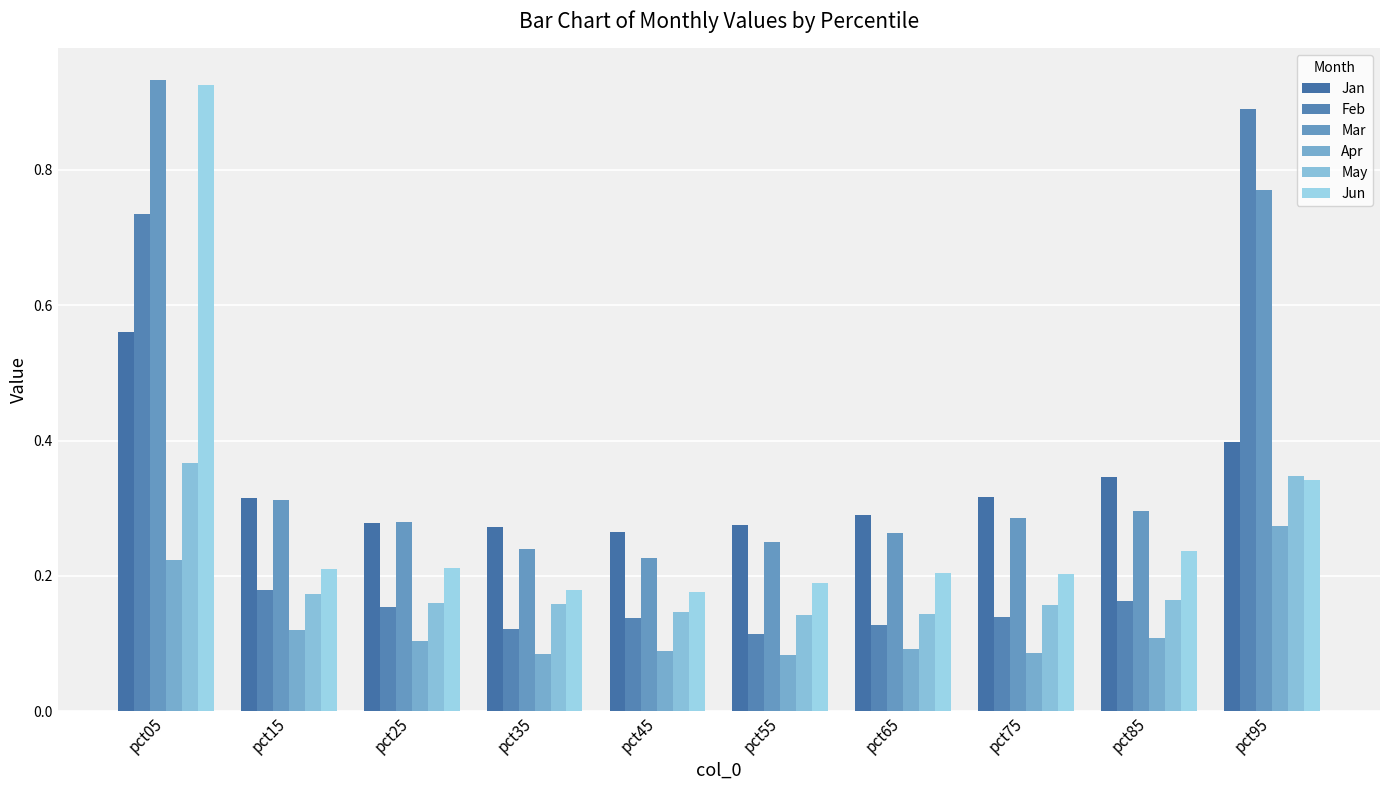

Are the bars grouped side by side (vs. stacked)?

Yes